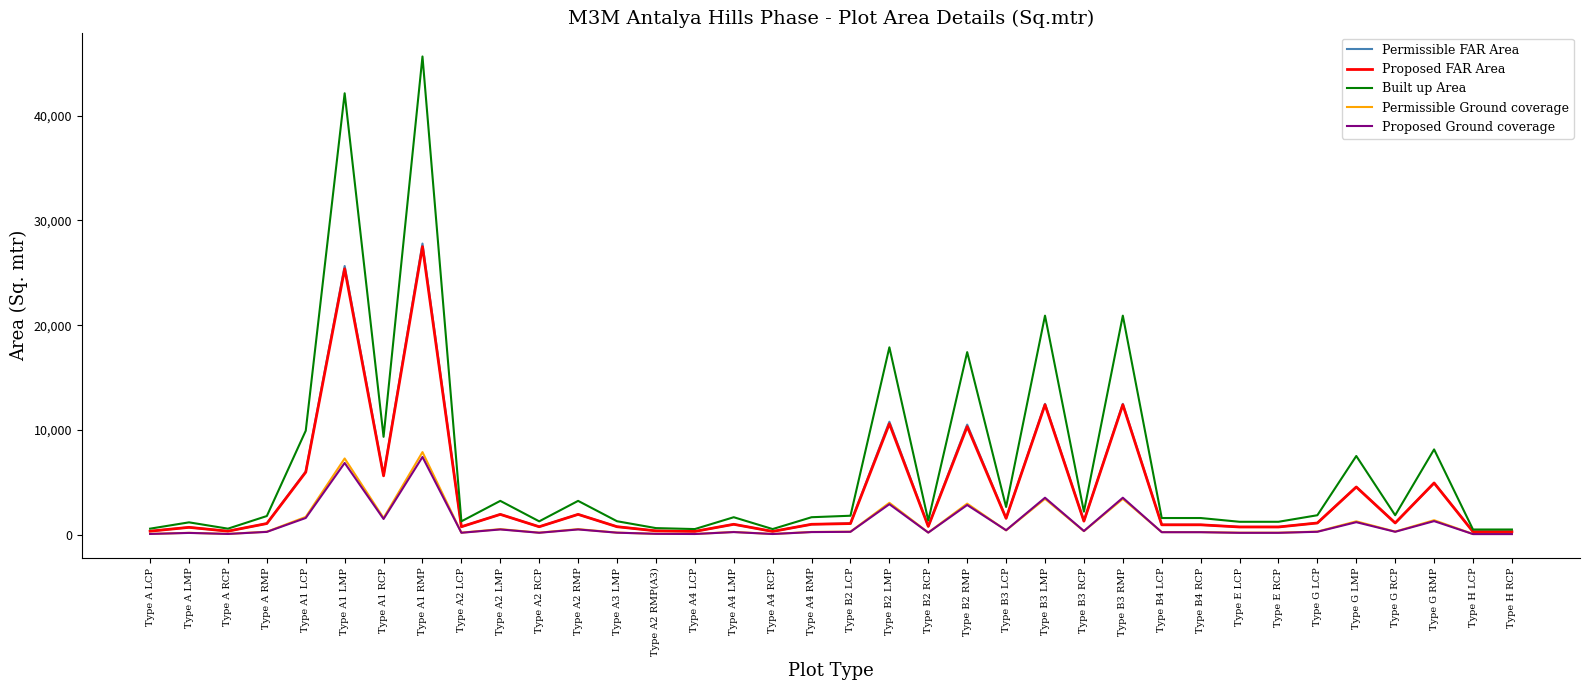

Between Type A4 RCP and Type B2 RMP, which series saw the biggest shift?

Built up Area